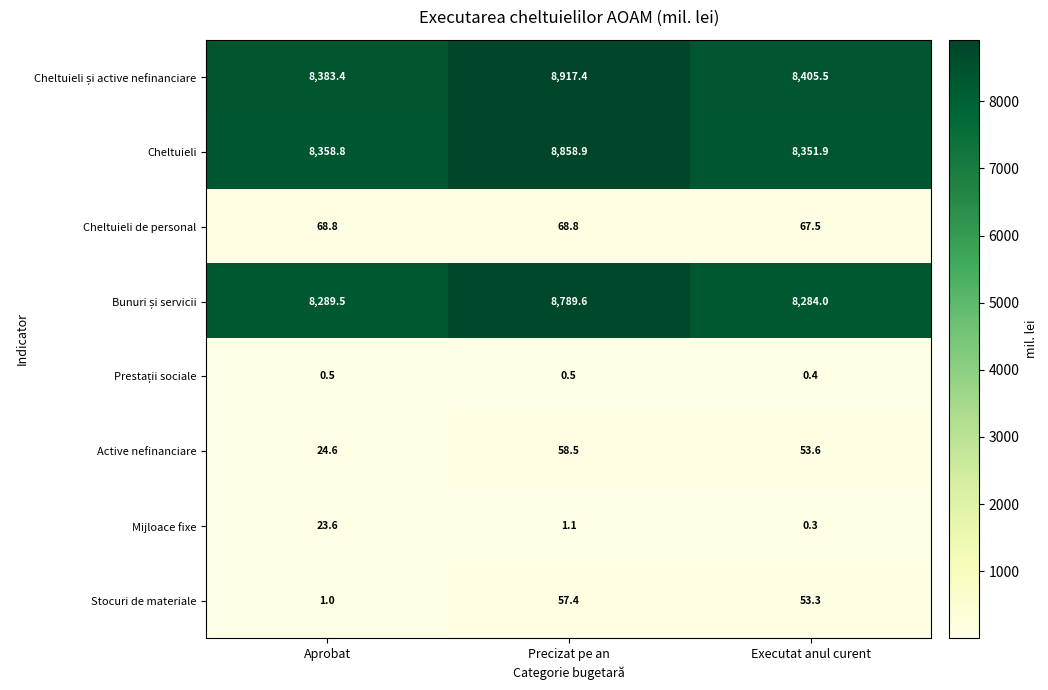

What is the difference between the maximum and second lowest values in the Stocuri de materiale series?

4.1